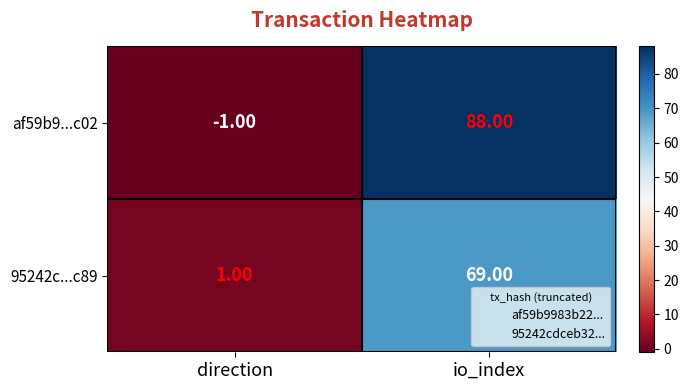

What is the difference between the af59b9...c02 values at io_index and direction?

89